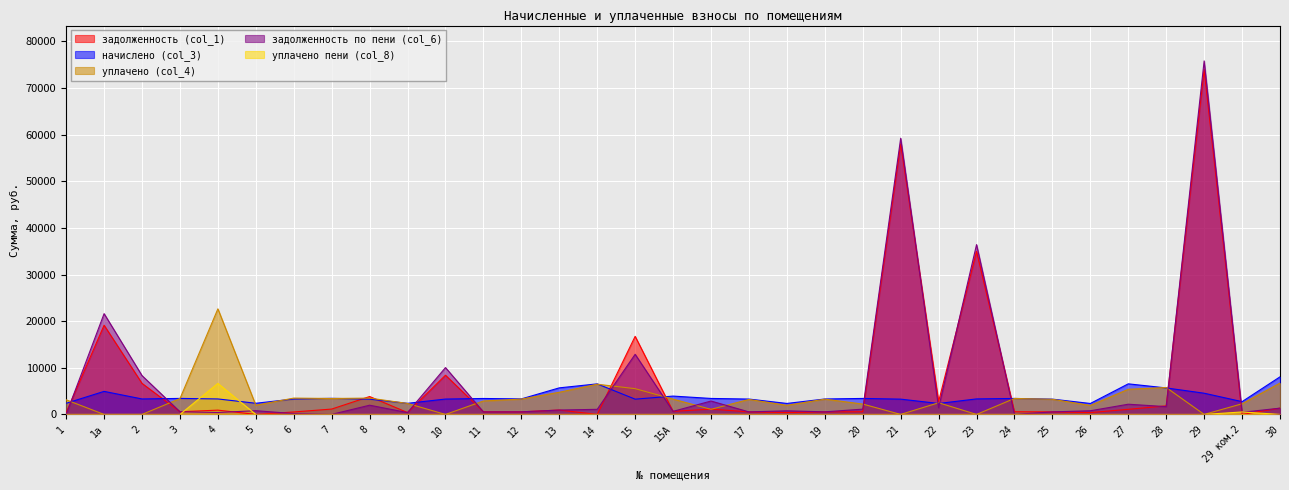

Reading left to right, transcribe all the data shown in this chart.

задолженность (col_1): 397.8	19127.0	6656.4	572.2	917.7	0.0	526.1	1149.3	3834.2	396.4	8407.3	569.6	555.1	938.7	0.0	16745.7	655.6	1141.2	543.7	392.6	551.7	570.9	58008.9	2755.4	34952.0	570.9	546.6	391.3	1093.1	1832.0	73962.8	0.0	1343.3
начислено (col_3): 2386.4	4942.1	3317.8	3433.3	3317.8	2394.1	3310.1	3448.7	3279.4	2378.7	3294.7	3417.9	3325.6	5696.5	6551.0	3271.7	3933.7	3425.6	3294.7	2355.6	3310.1	3425.6	3279.4	2347.9	3325.6	3425.6	3279.4	2347.9	6558.7	5681.1	4549.5	2740.5	8059.8
уплачено (col_4): 3133.3	0.0	0.0	3394.5	22642.6	1969.0	3500.0	3411.9	3500.0	2351.8	0.0	2878.6	3289.8	4750.0	6476.9	5524.9	3278.1	1095.6	3210.0	1951.2	3272.7	2224.1	0.0	2505.4	0.0	3425.6	3242.3	1930.1	5387.6	5776.4	0.0	2283.8	6716.5
задолженность по пени (col_6): 0.0	21609.8	8319.9	572.2	412.9	797.5	181.2	8.0	1976.8	396.4	10044.4	539.3	554.6	937.0	1091.8	12890.1	655.6	2871.5	541.0	770.4	551.7	1133.8	59226.4	1428.6	36414.3	0.0	546.6	782.6	2188.3	1671.7	75808.7	456.8	1343.3
уплачено пени (col_8): 0.8	0.0	0.0	0.0	6649.6	0.0	0.0	0.1	0.0	0.0	0.0	0.0	0.0	0.0	0.0	0.0	0.0	7.4	0.0	0.8	0.0	0.0	0.0	0.0	0.0	0.7	0.0	0.0	3.9	0.0	0.0	527.6	0.0